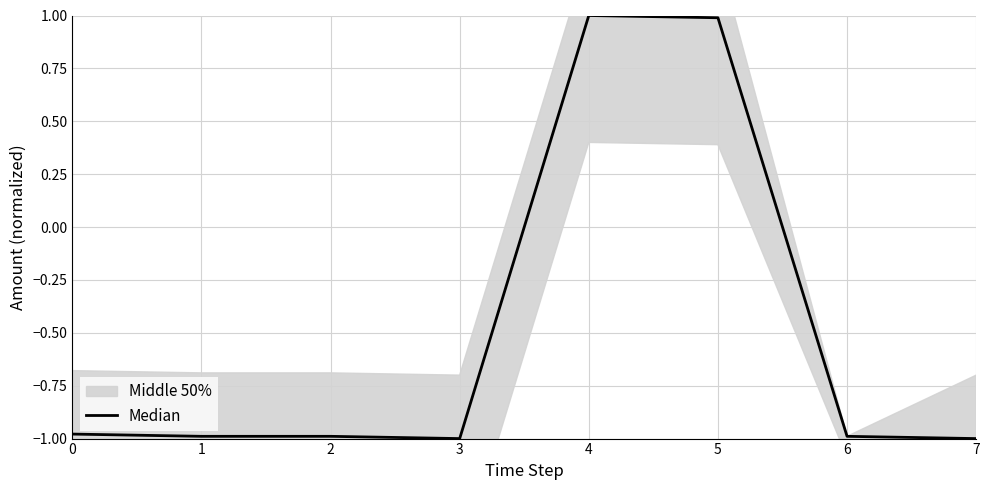

What is the sum of the values at 0 and 3?

-2.0